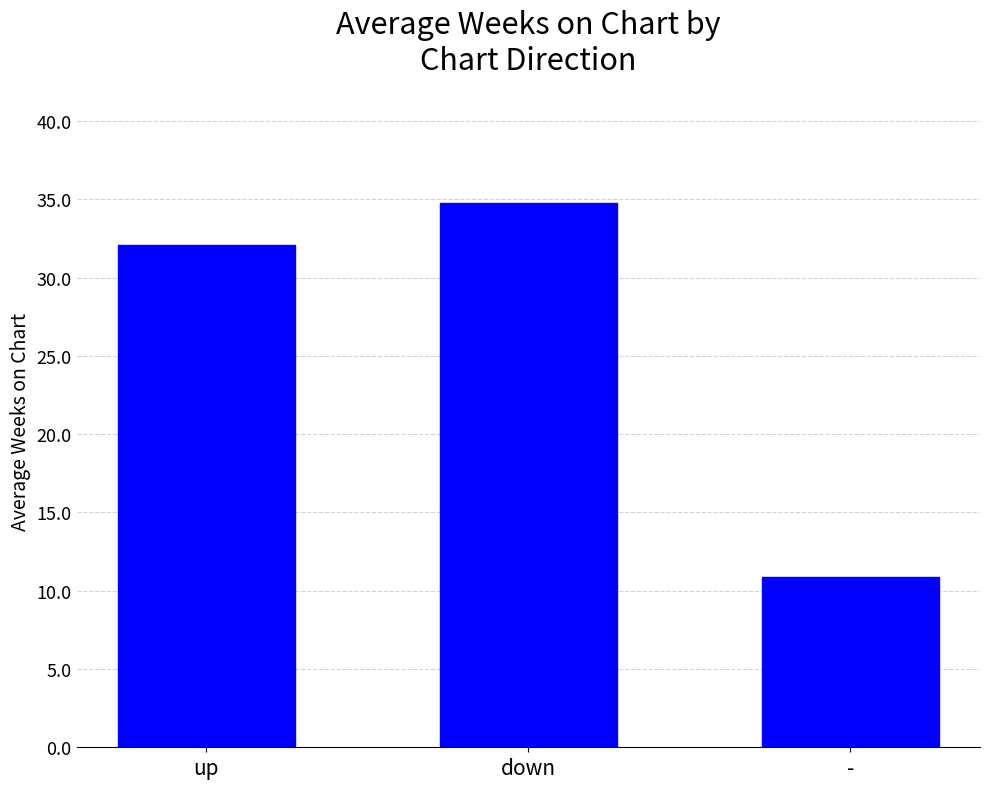

Is it true that the value at down is 34.8?

True